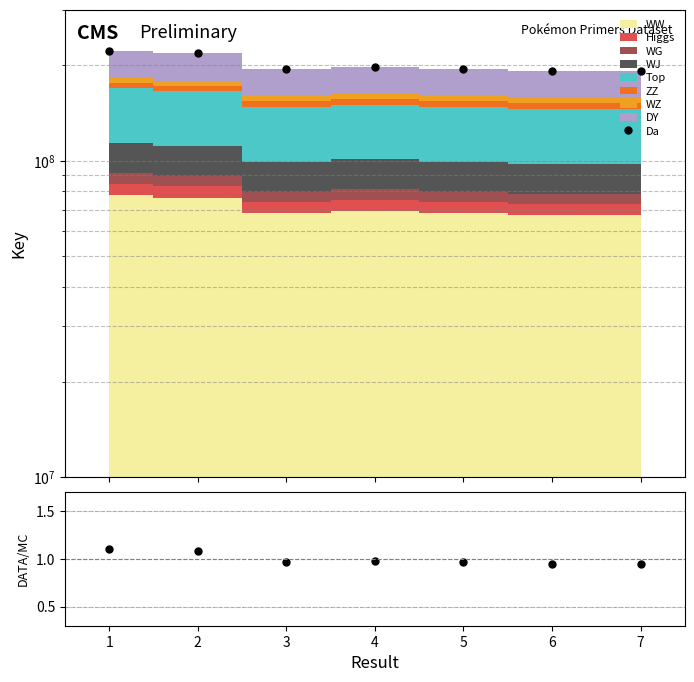

Reading left to right, what are all the values shown in this chart?

1=1.1	2=1.1	3=1.0	4=1.0	5=1.0	6=1.0	7=1.0